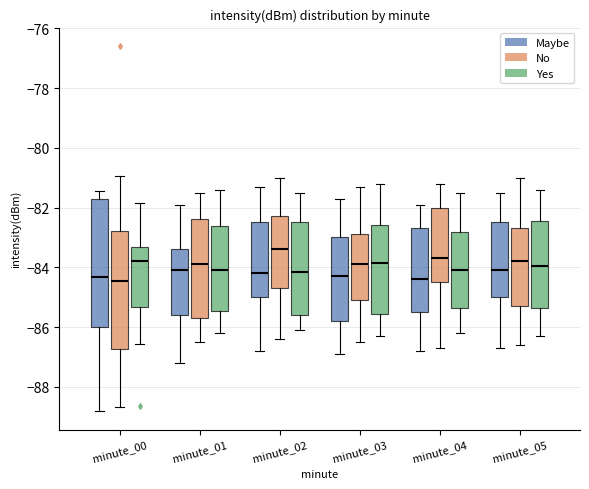

Where does the median line of the box for minute_03 (No) sit on the y-axis? The values are not printed on the chart, so give them approximately, as read against the axis.

-83.8